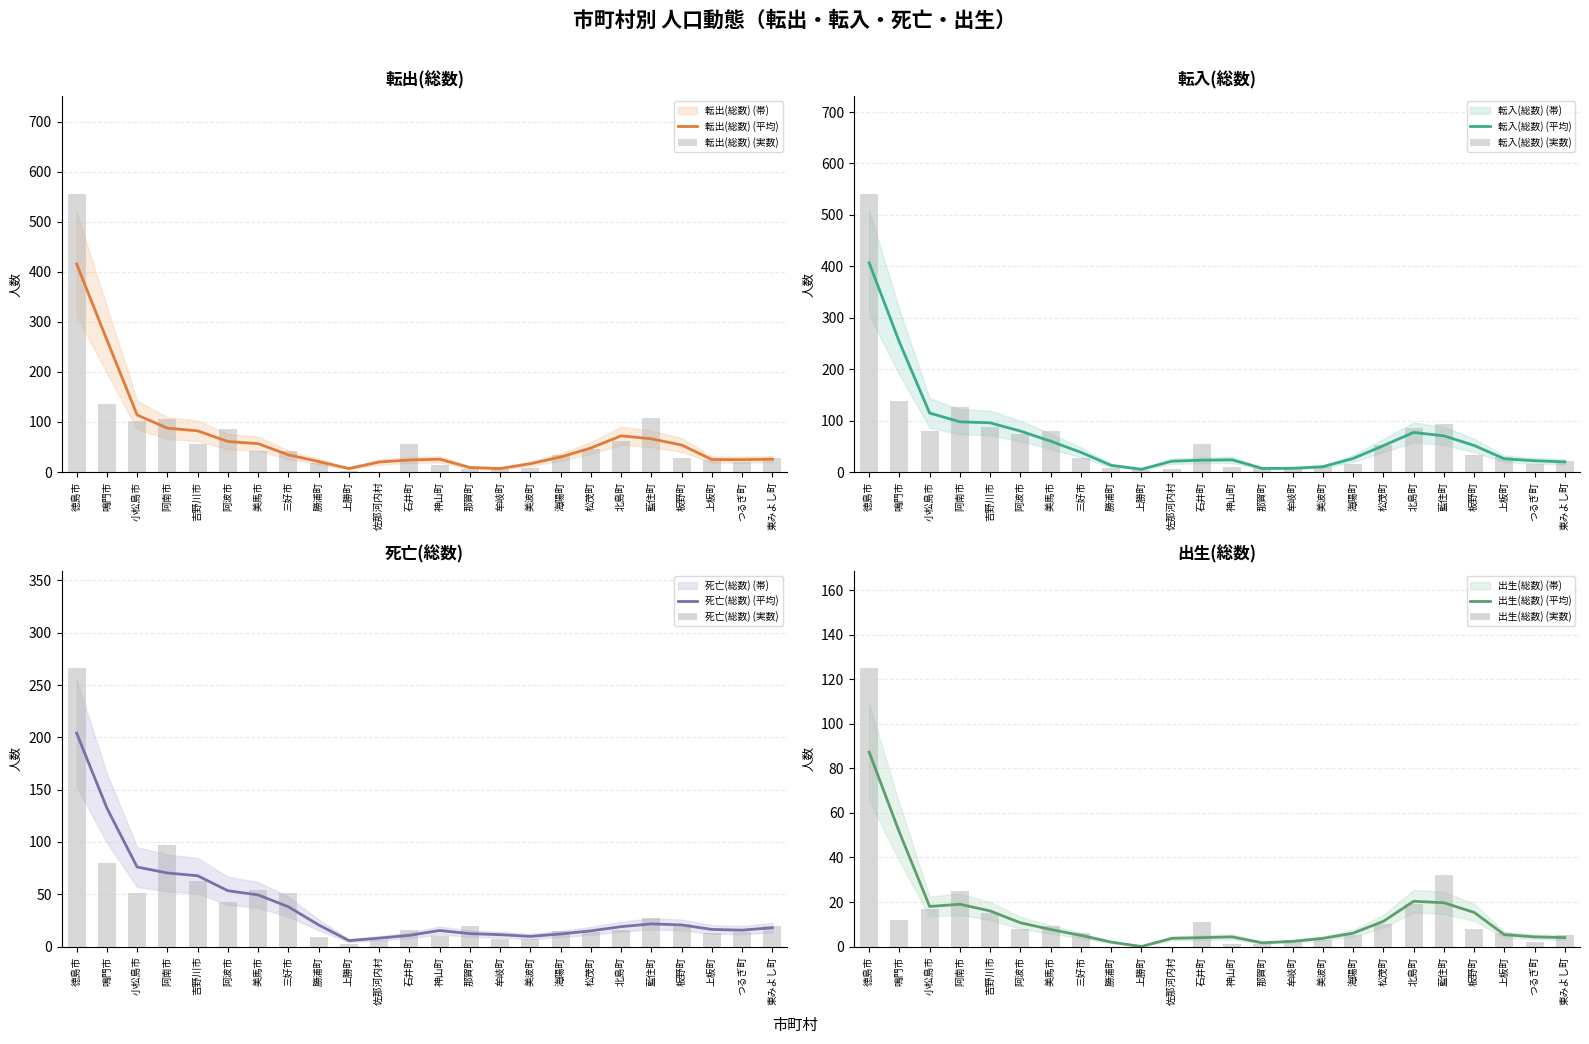

What is the difference between the highest and lowest values at 三好市?

45